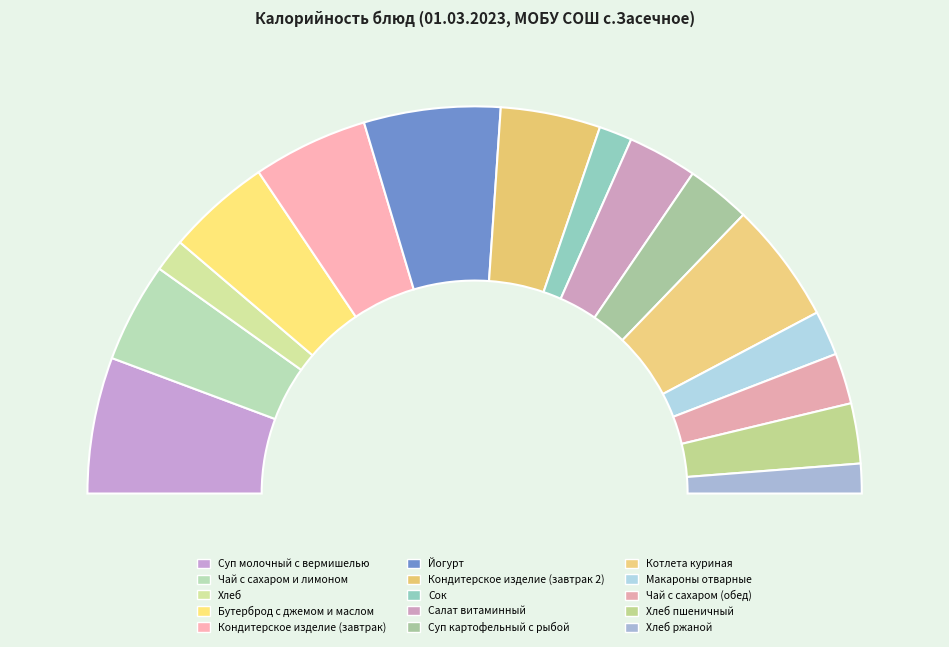

To the nearest percent, what is the average slice percentage?

7%